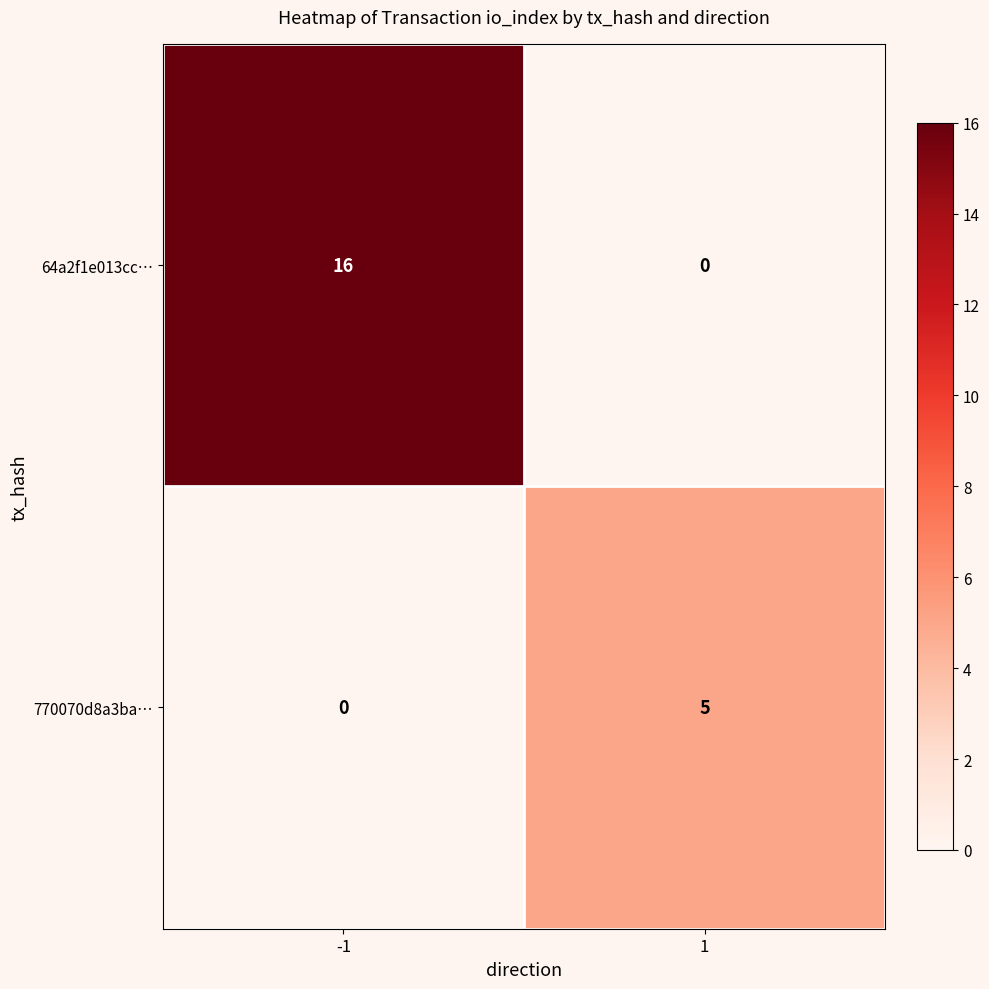

Rank the series at -1 from lowest to highest value.

770070d8a3ba…, 64a2f1e013cc…